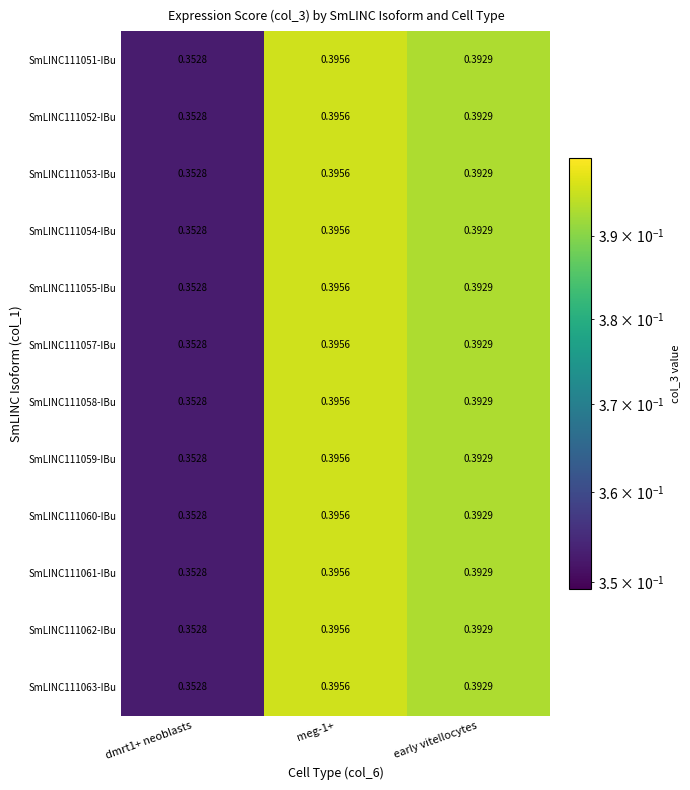

Is the value of SmLINC111063-IBu at early vitellocytes greater than the value of SmLINC111057-IBu at dmrt1+ neoblasts?

Yes